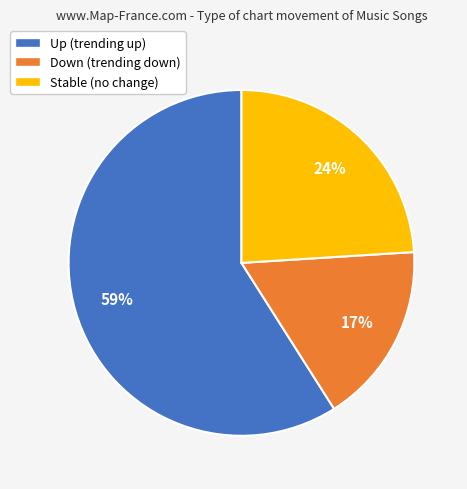

What percentage is the Stable (no change) slice, to the nearest percent?

24%